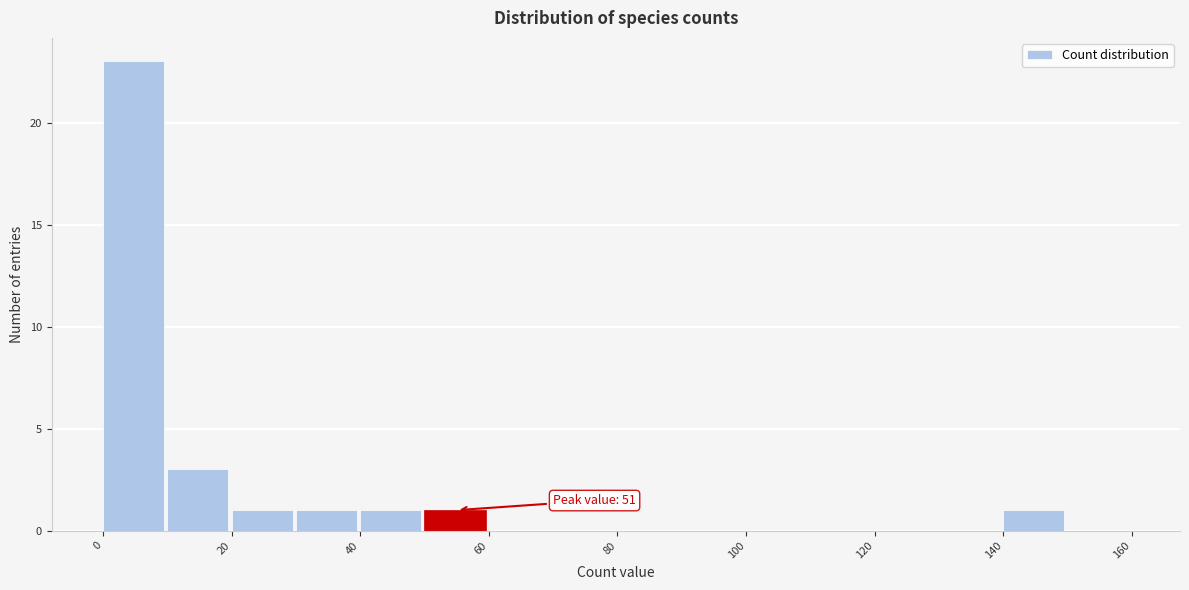

Over which range of the x-axis is the bar tallest?

0 to 10